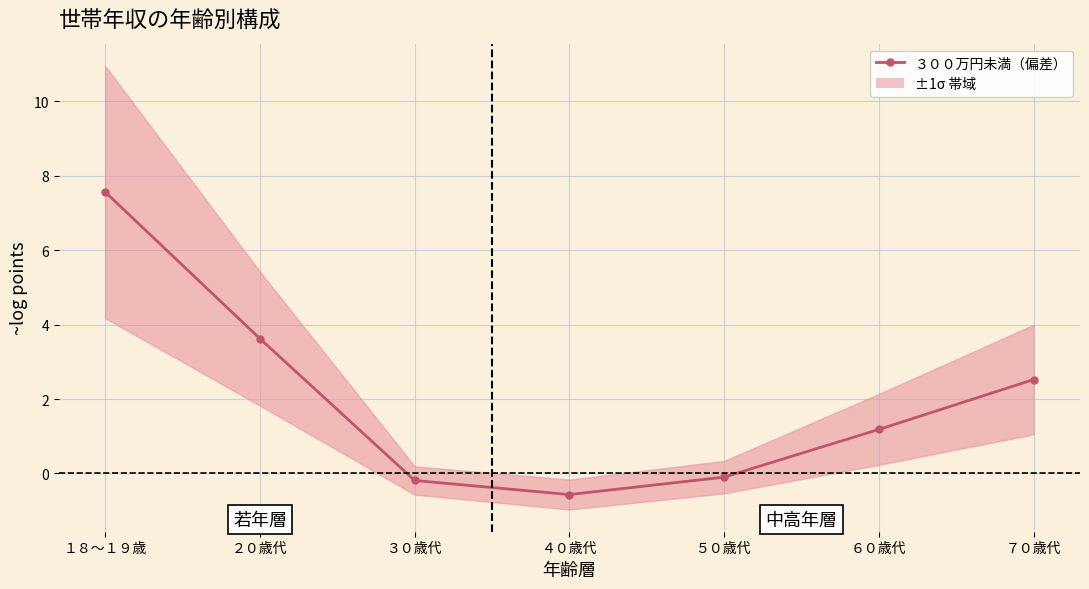

How many lines are shown in the chart?

1